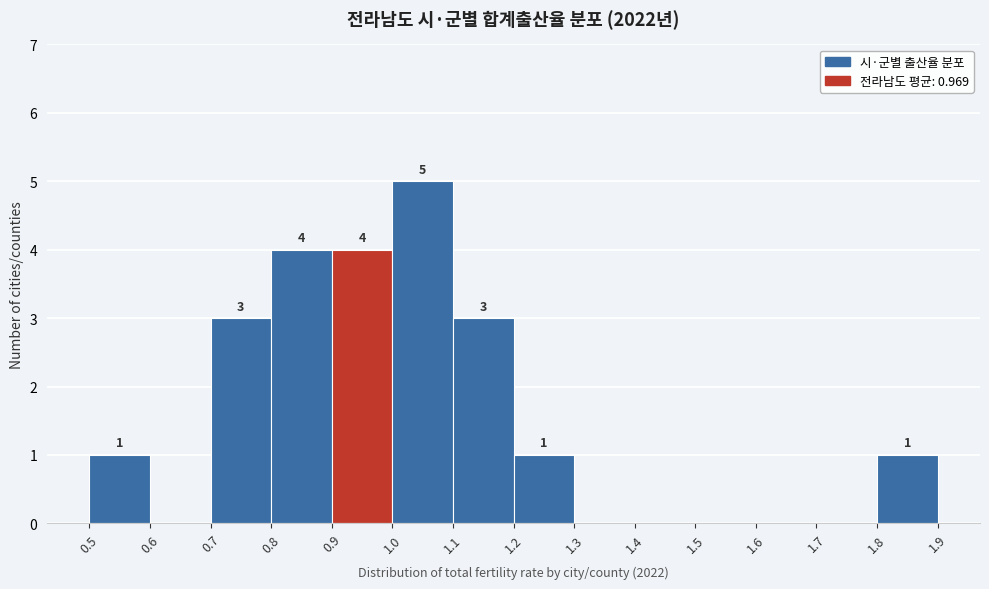

Which range on the x-axis has the tallest bar?

1.0 to 1.1